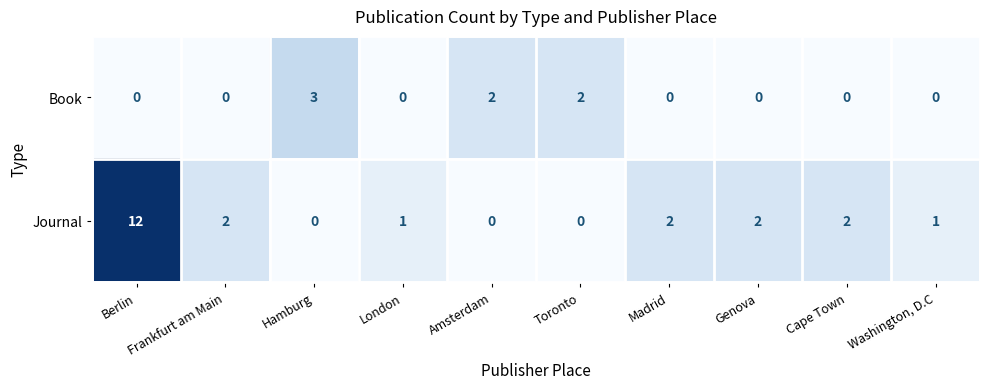

At how many categories does at least one series exceed 4?

1